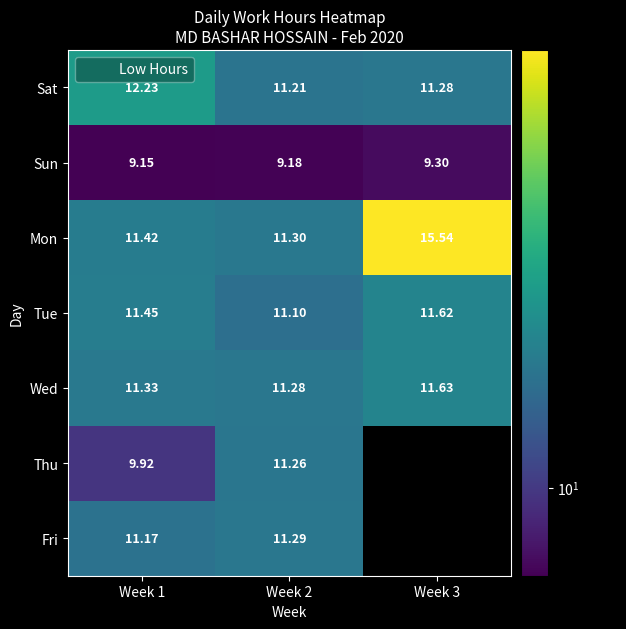

What is the maximum value for Fri?

11.3